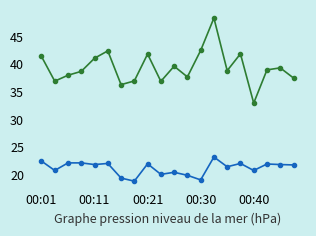

What is the smallest value displayed?

18.9